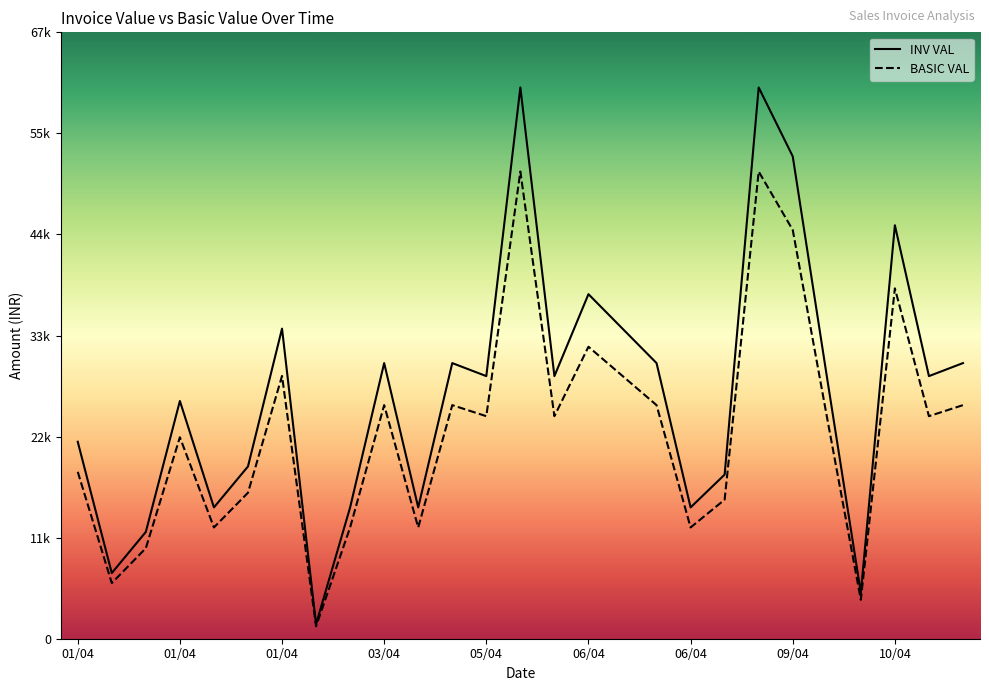

Where is the first local minimum for BASIC VAL?

01/04